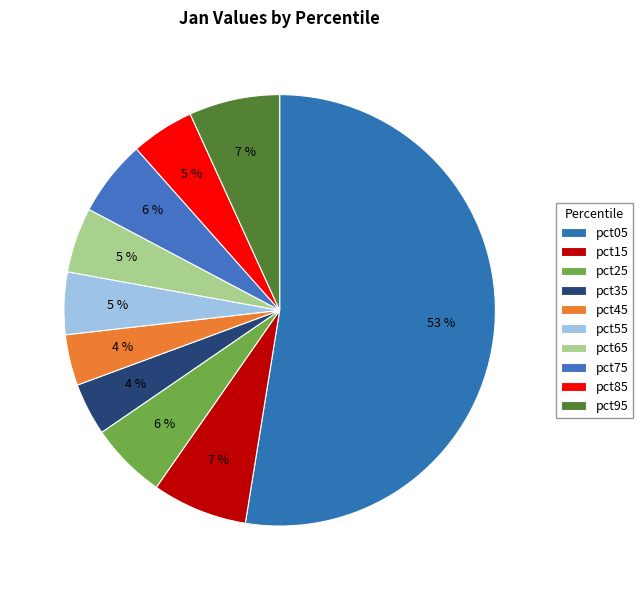

How many segments does this pie chart have?

10